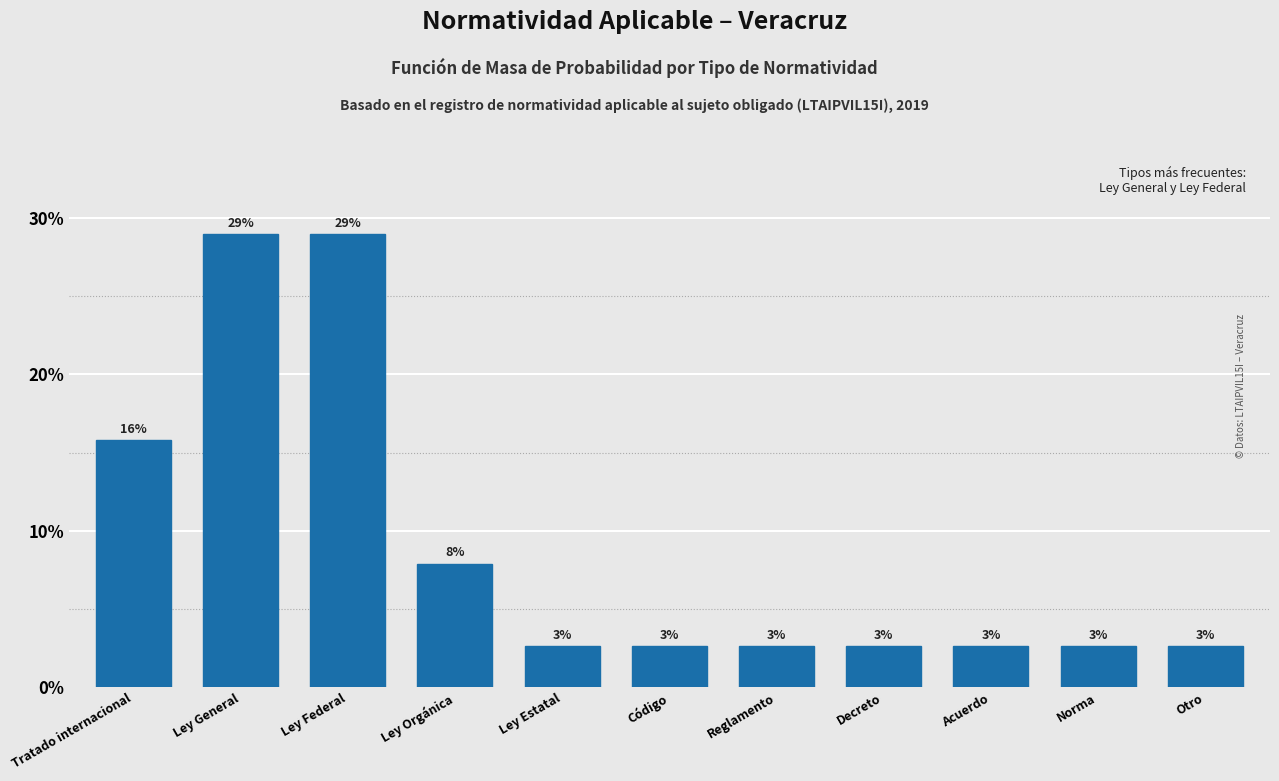

Are the bars horizontal?

No